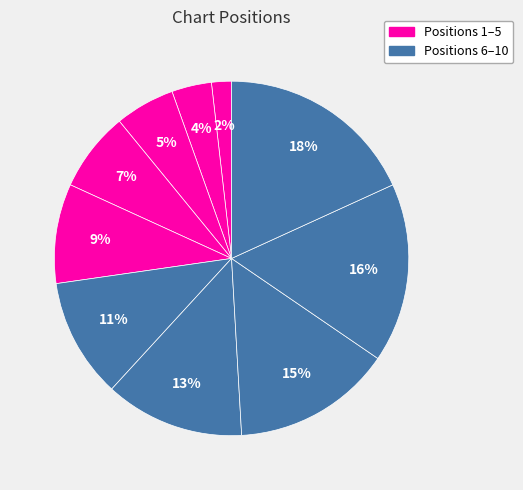

How many segments does this pie chart have?

10